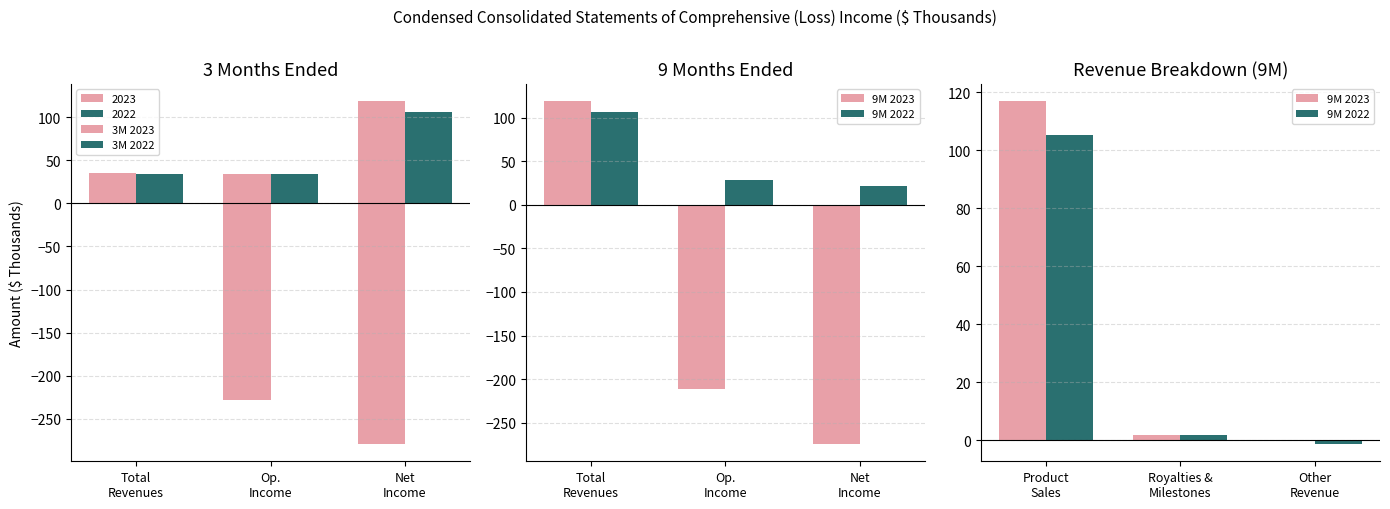

Are the bars grouped side by side (vs. stacked)?

Yes